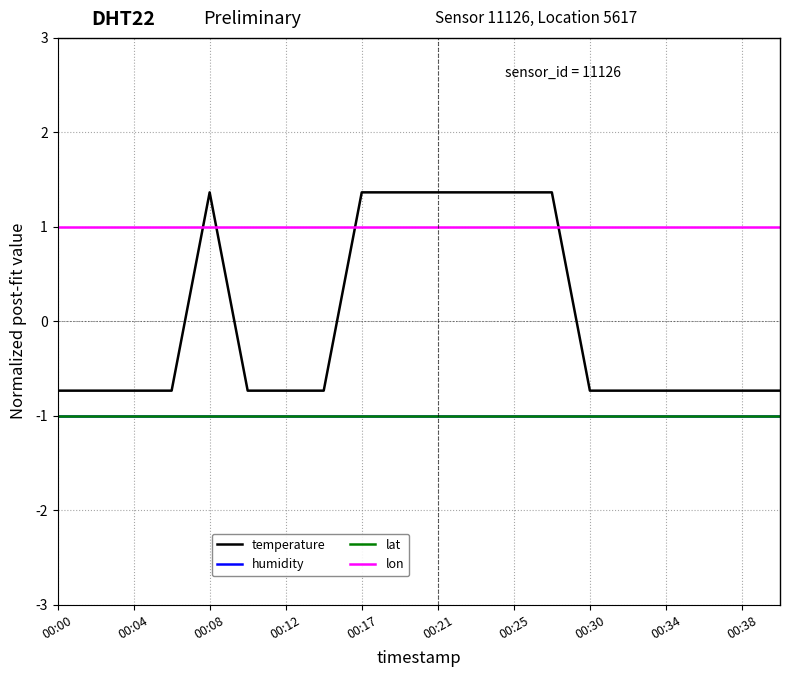

Does the chart display data point markers on the line(s)?

No